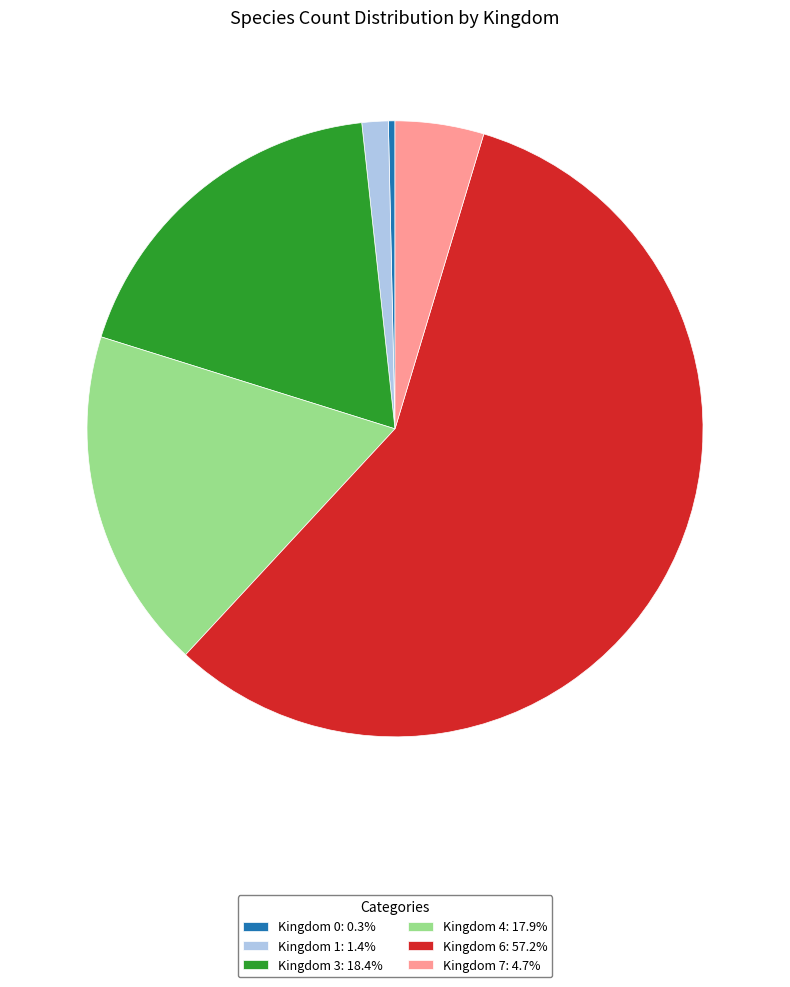

Approximately how many times larger is the value at Kingdom 3: 18.4% compared to Kingdom 4: 17.9%?

1.0